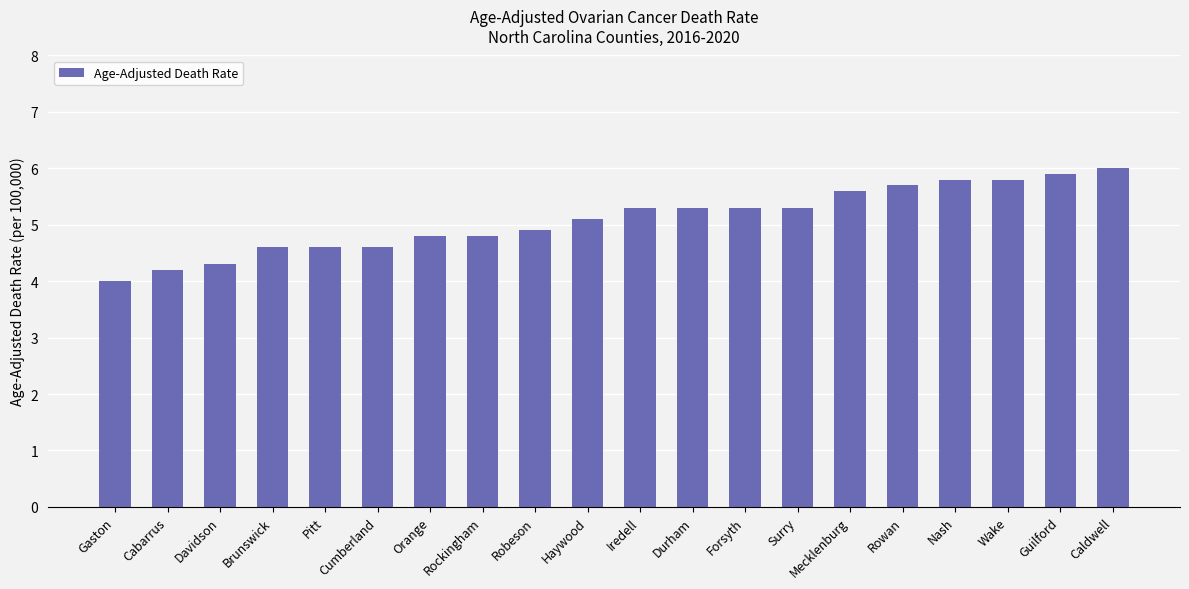

What is the greatest value displayed?

6.0